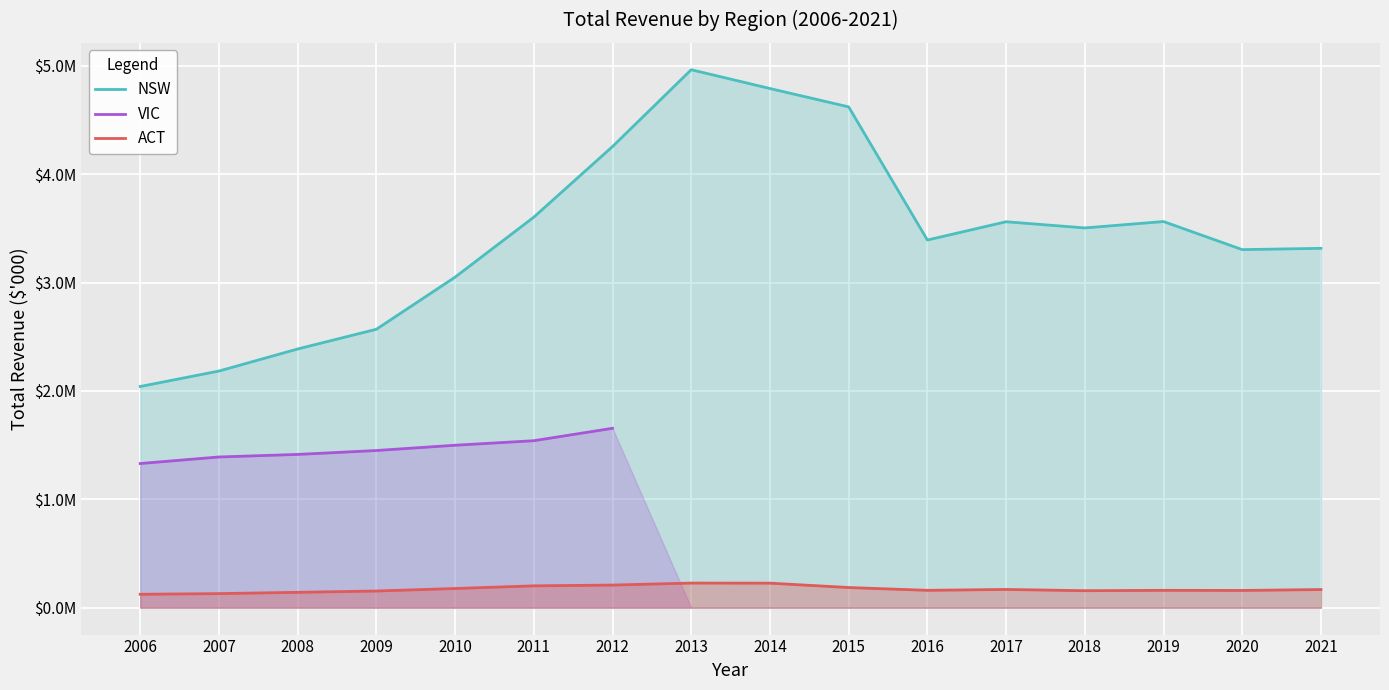

What is the difference between the maximum and minimum values in the NSW series?

2923424.2